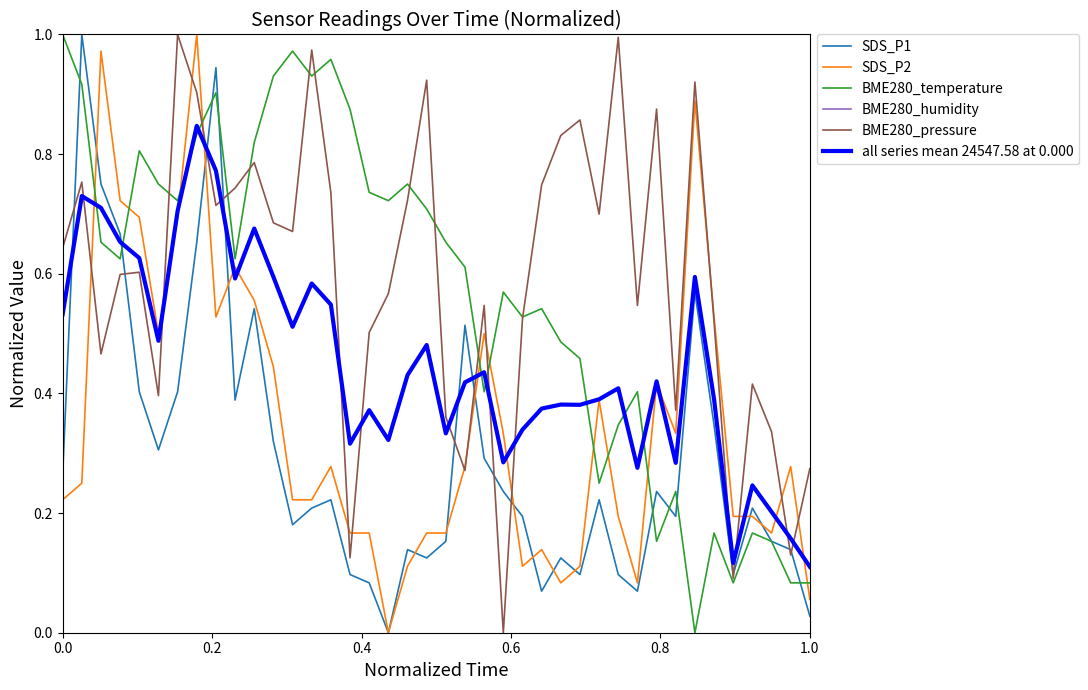

True or false: all series mean 24547.58 at 0.000 and BME280_humidity intersect in this chart.

False